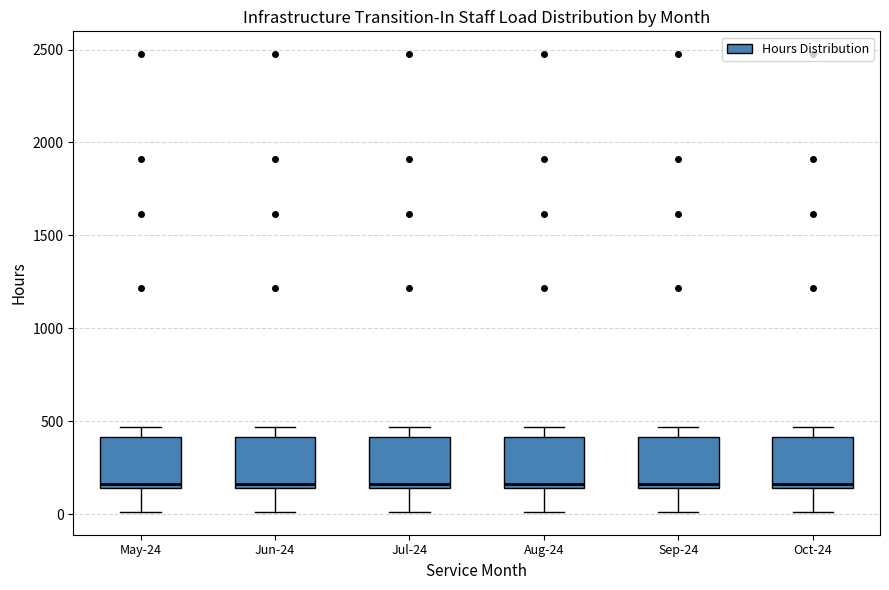

Reading left to right, transcribe this box plot: for each box, give where its median line is, the range the box spans, and where its two whiskers end, as read against the y-axis. The values are not printed on the chart, so give them approximately, as read against the axis.

May-24: median 150 (just above the box's lower edge), box 150 to 400, whiskers 0 to 450
Jun-24: median 150 (just above the box's lower edge), box 150 to 400, whiskers 0 to 450
Jul-24: median 150 (just above the box's lower edge), box 150 to 400, whiskers 0 to 450
Aug-24: median 150 (just above the box's lower edge), box 150 to 400, whiskers 0 to 450
Sep-24: median 150 (just above the box's lower edge), box 150 to 400, whiskers 0 to 450
Oct-24: median 150 (just above the box's lower edge), box 150 to 400, whiskers 0 to 450